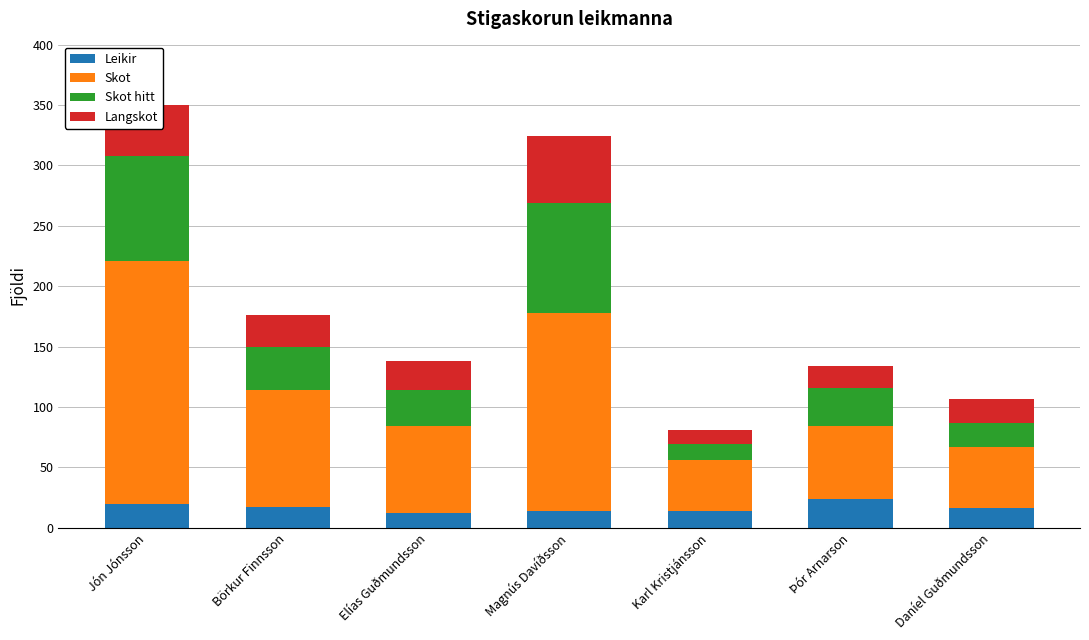

True or false: Leikir has a value of 17 at Börkur Finnsson.

True